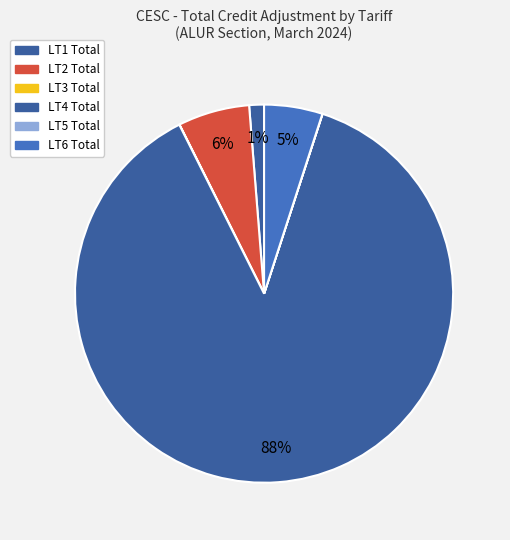

To the nearest percent, what percentage of the pie is LT2 Total?

6%